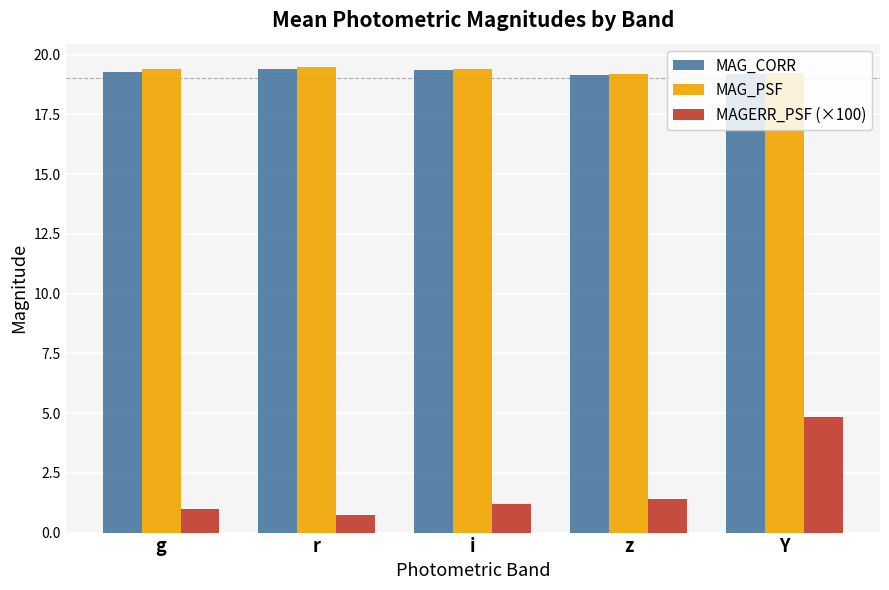

What is the label of the 5th bar from the right?

g